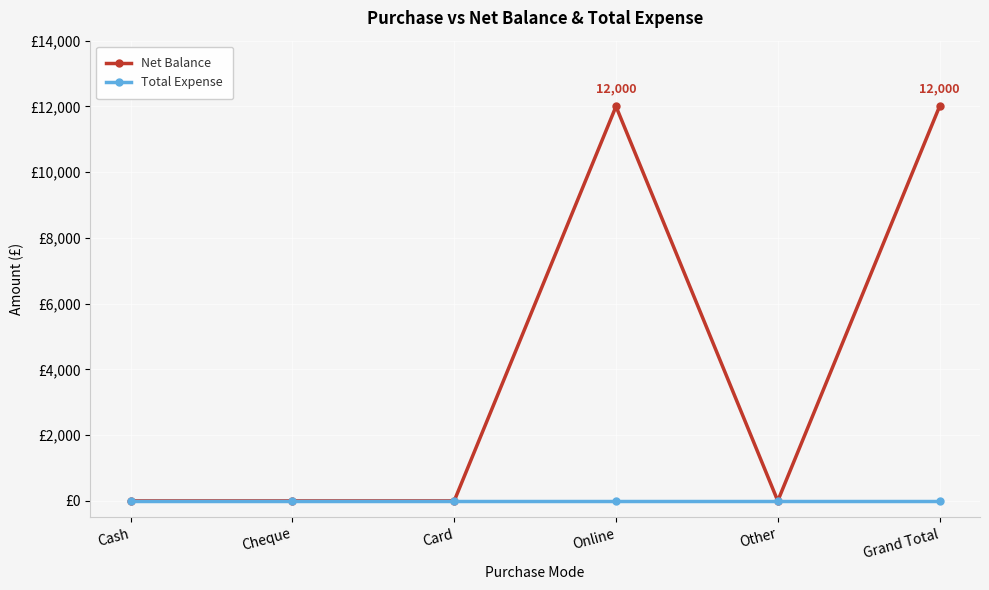

Does the chart have visible grid lines?

Yes